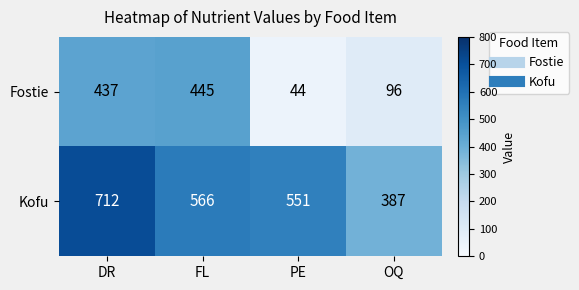

True or false: Kofu has a value of 387 at OQ.

True